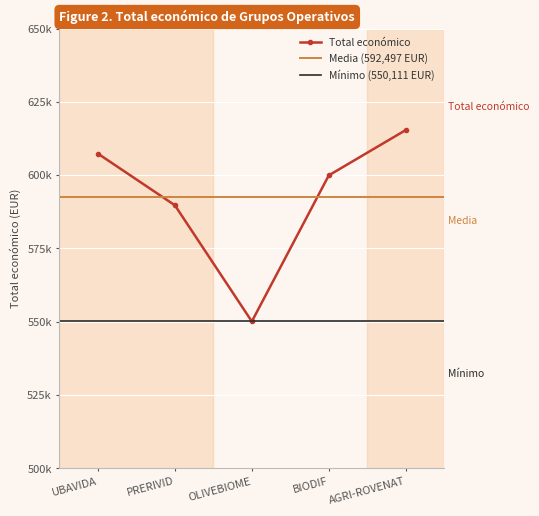

What is the ratio of the value at UBAVIDA to the value at OLIVEBIOME?

1.1